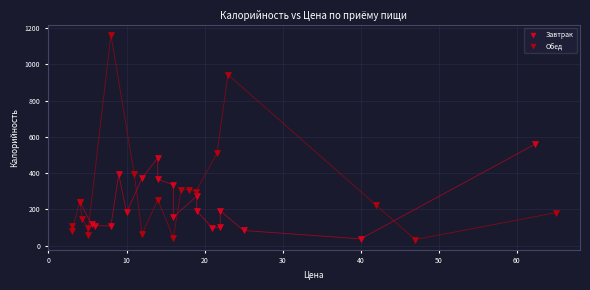

Which series has the largest Y range (max minus min)?

Обед